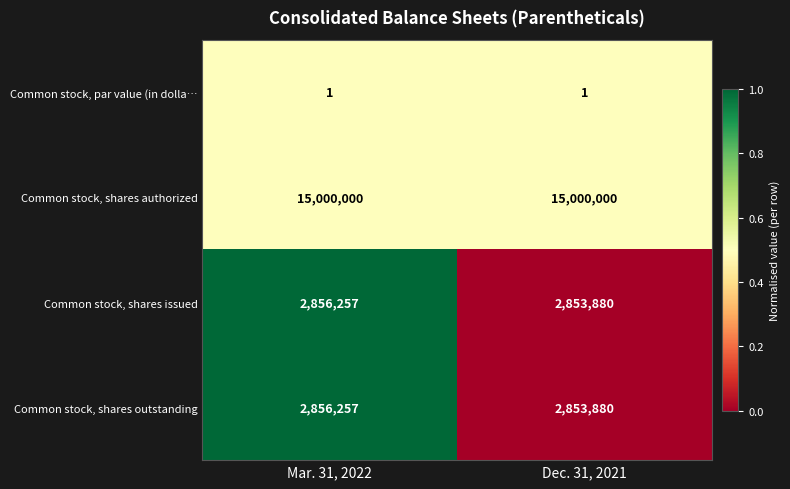

Reading left to right, transcribe all the data shown in this chart.

Common stock, par value (in dolla…: Mar. 31, 2022=1	Dec. 31, 2021=1
Common stock, shares authorized: Mar. 31, 2022=15000000	Dec. 31, 2021=15000000
Common stock, shares issued: Mar. 31, 2022=2856257	Dec. 31, 2021=2853880
Common stock, shares outstanding: Mar. 31, 2022=2856257	Dec. 31, 2021=2853880